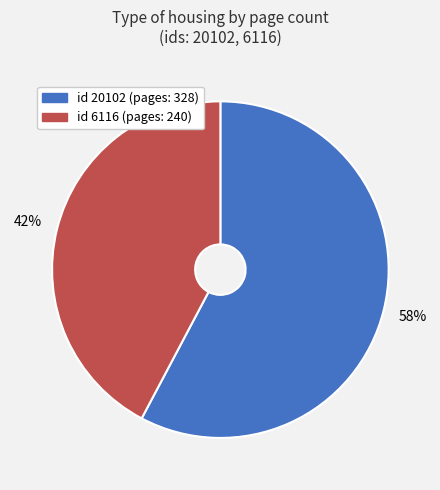

Does any single category account for the majority?

Yes